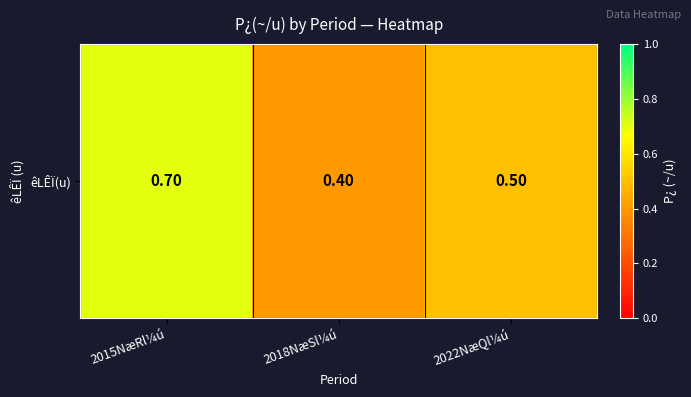

Reading left to right, transcribe all the data shown in this chart.

2015NæRl¼ú=0.7	2018NæSl¼ú=0.4	2022NæQl¼ú=0.5